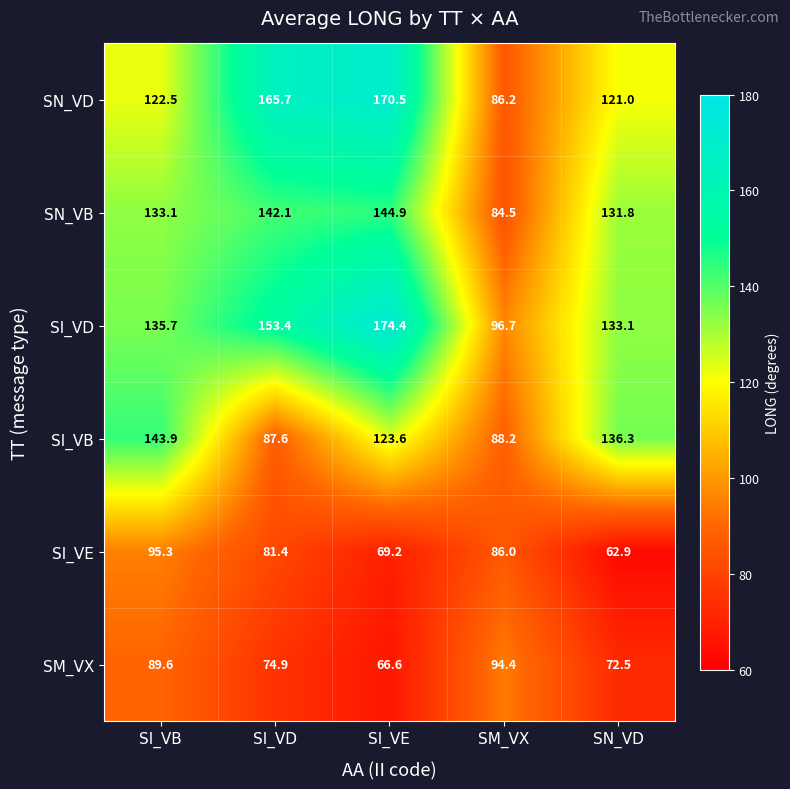

How many data points in SI_VB are above 123?

3